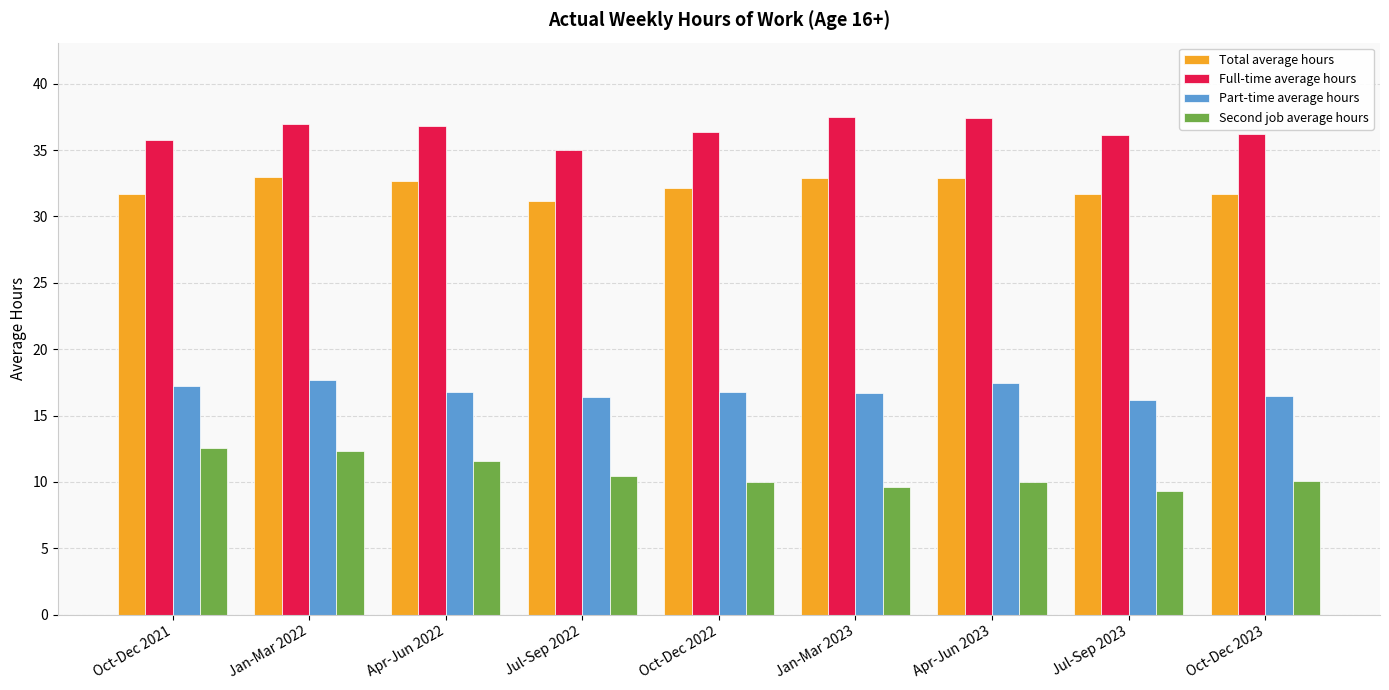

Are the bars horizontal?

No